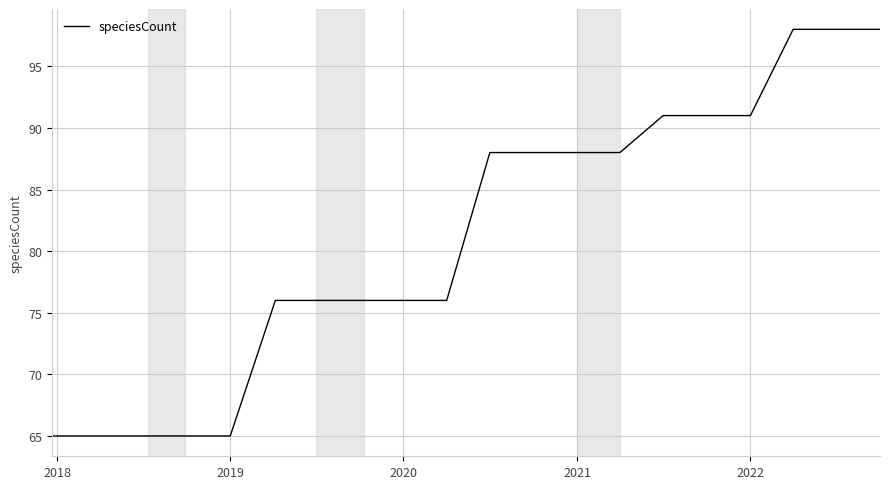

What is the greatest value displayed?

98